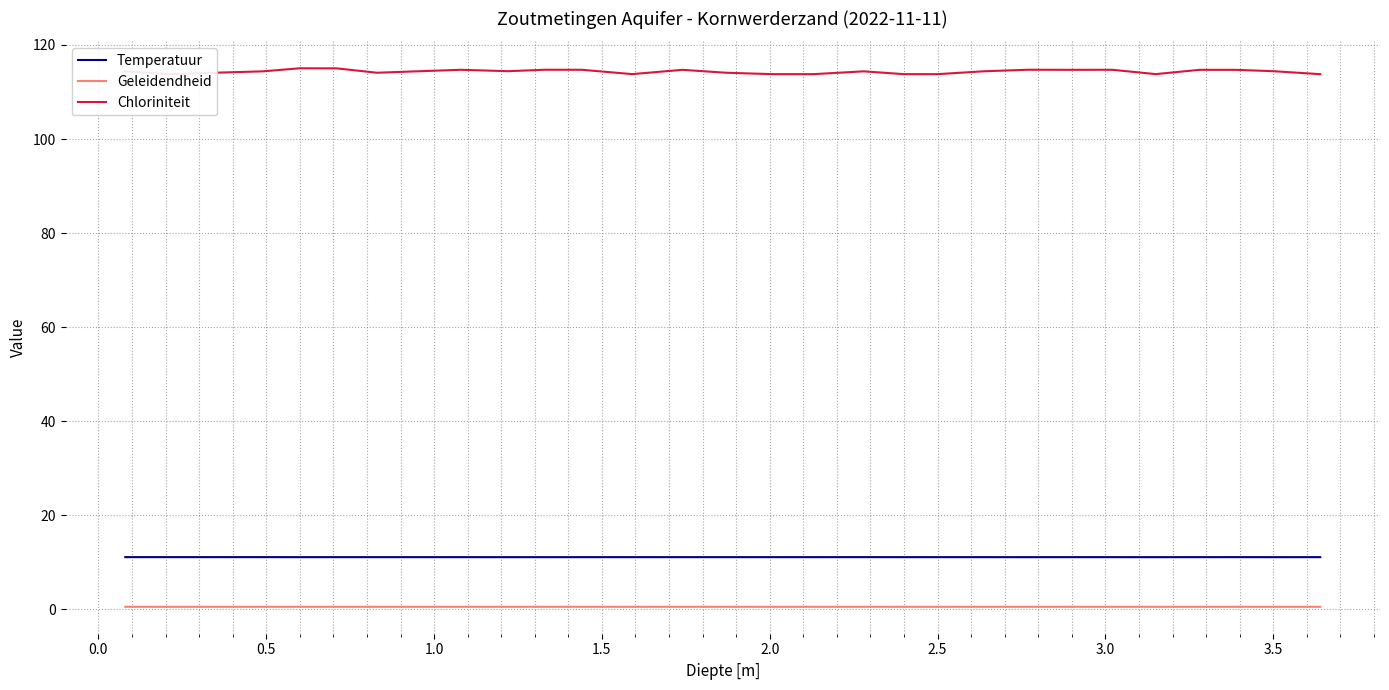

What is the minimum value for Temperatuur?

11.1